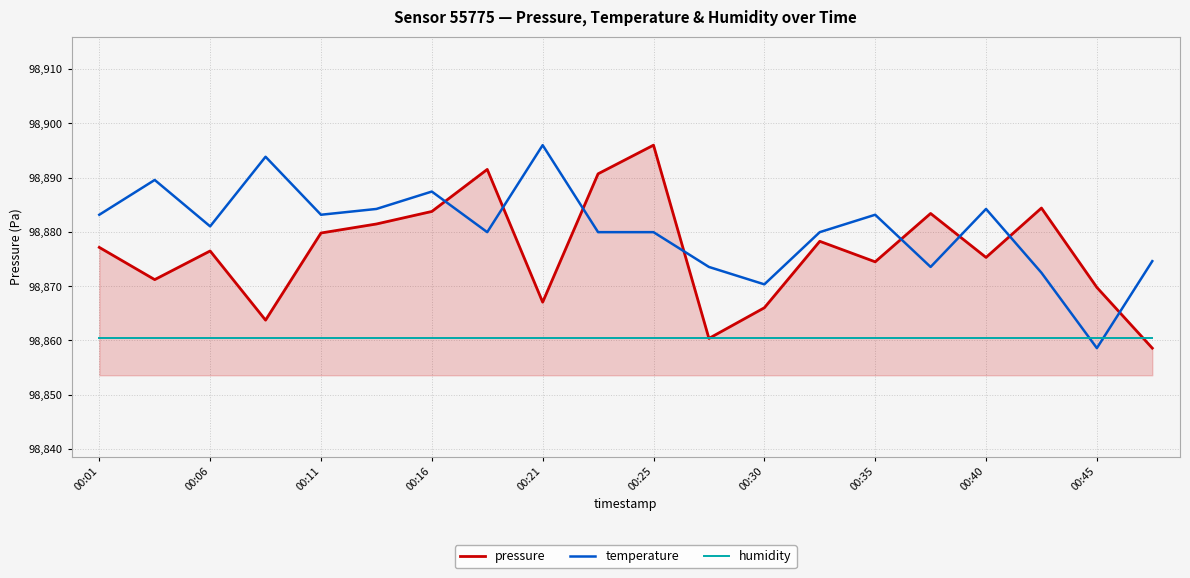

What is the greatest value displayed?

98896.0